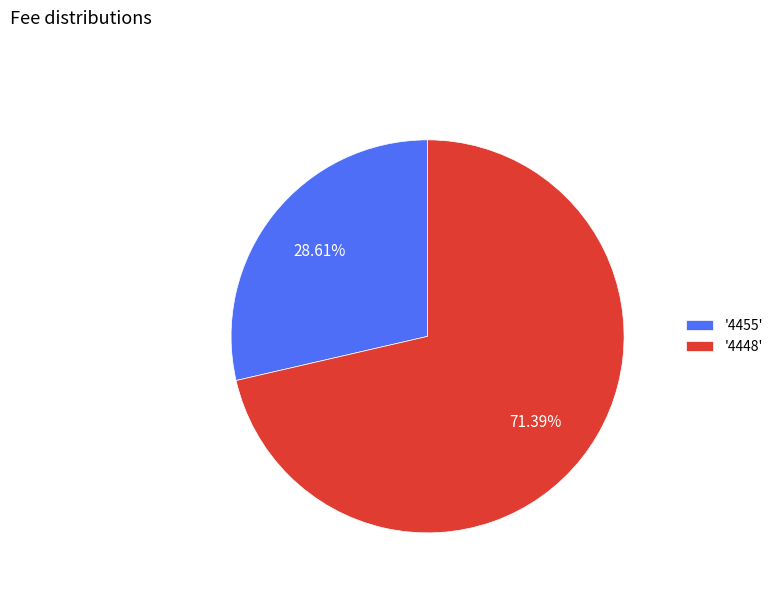

Approximately how many times larger is the value at '4455' compared to '4448'?

0.4